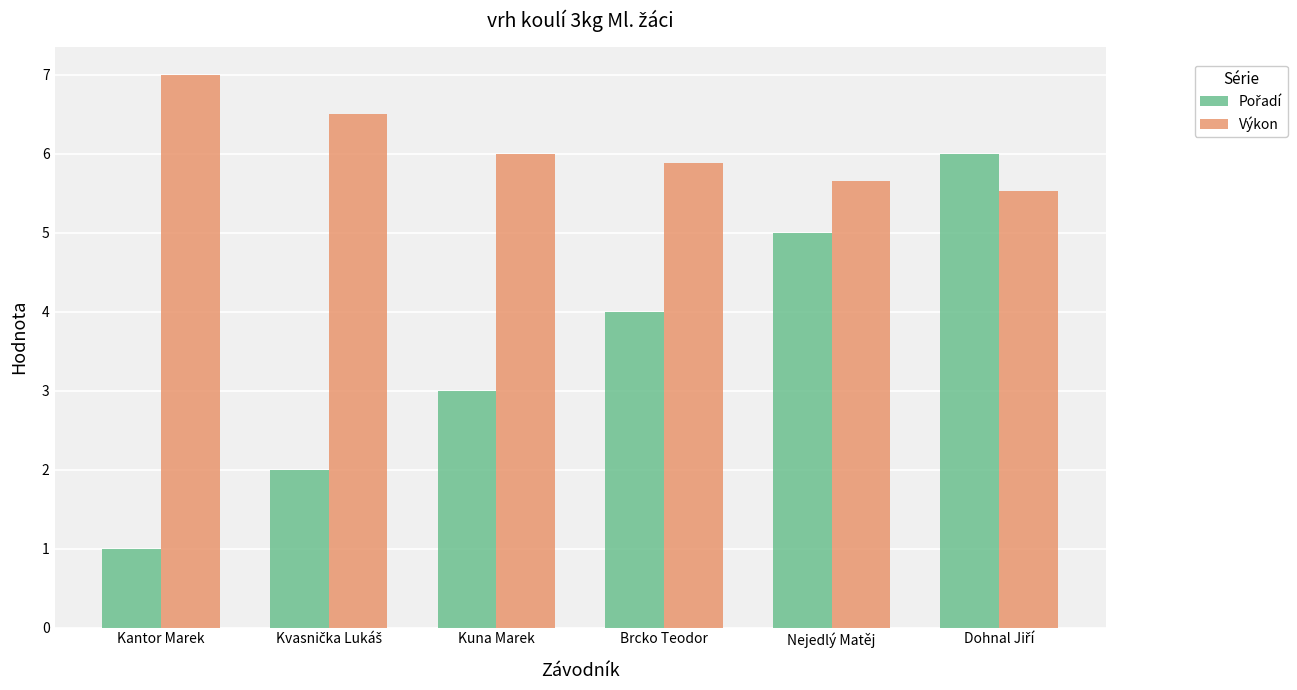

The value of Výkon at Kantor Marek is 3.4. True or false?

False